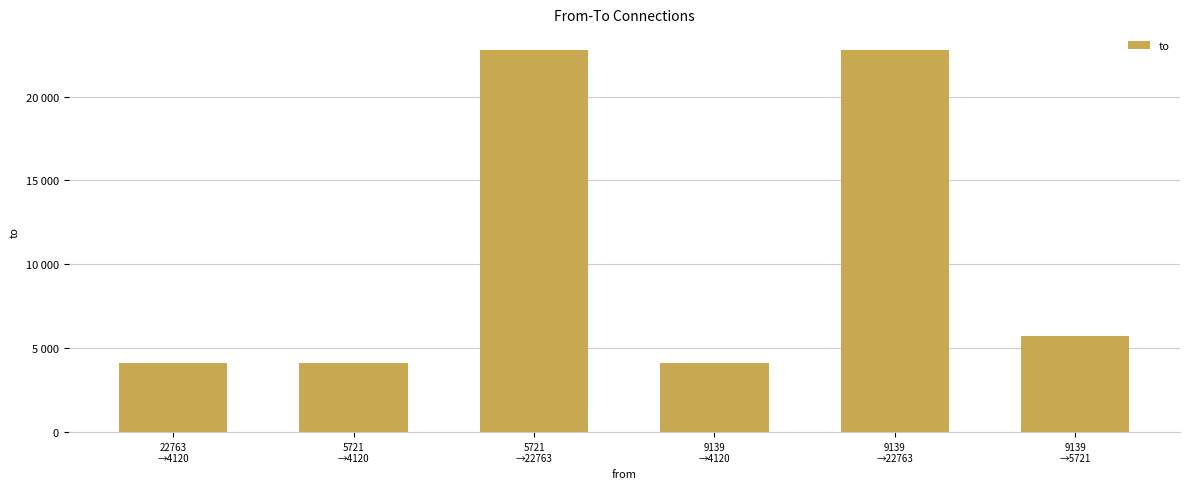

What is the value of the 3rd bar from the left?

22763